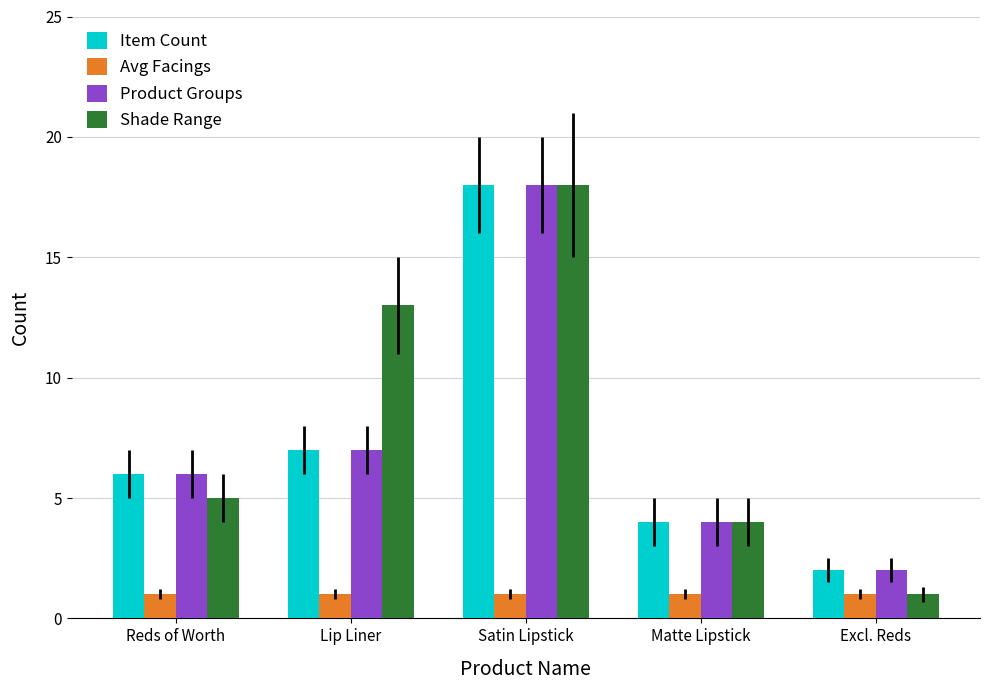

Count the number of categories in the chart.

5